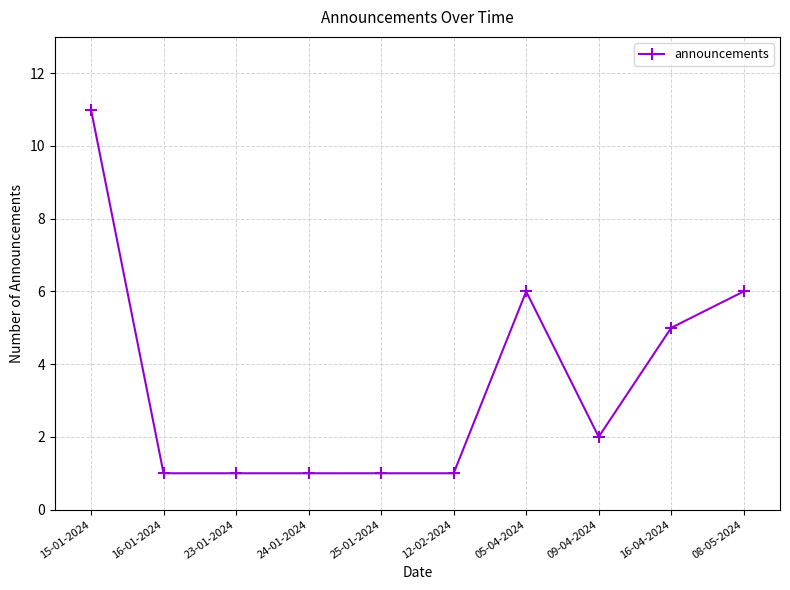

What position from the right is 23-01-2024?

8